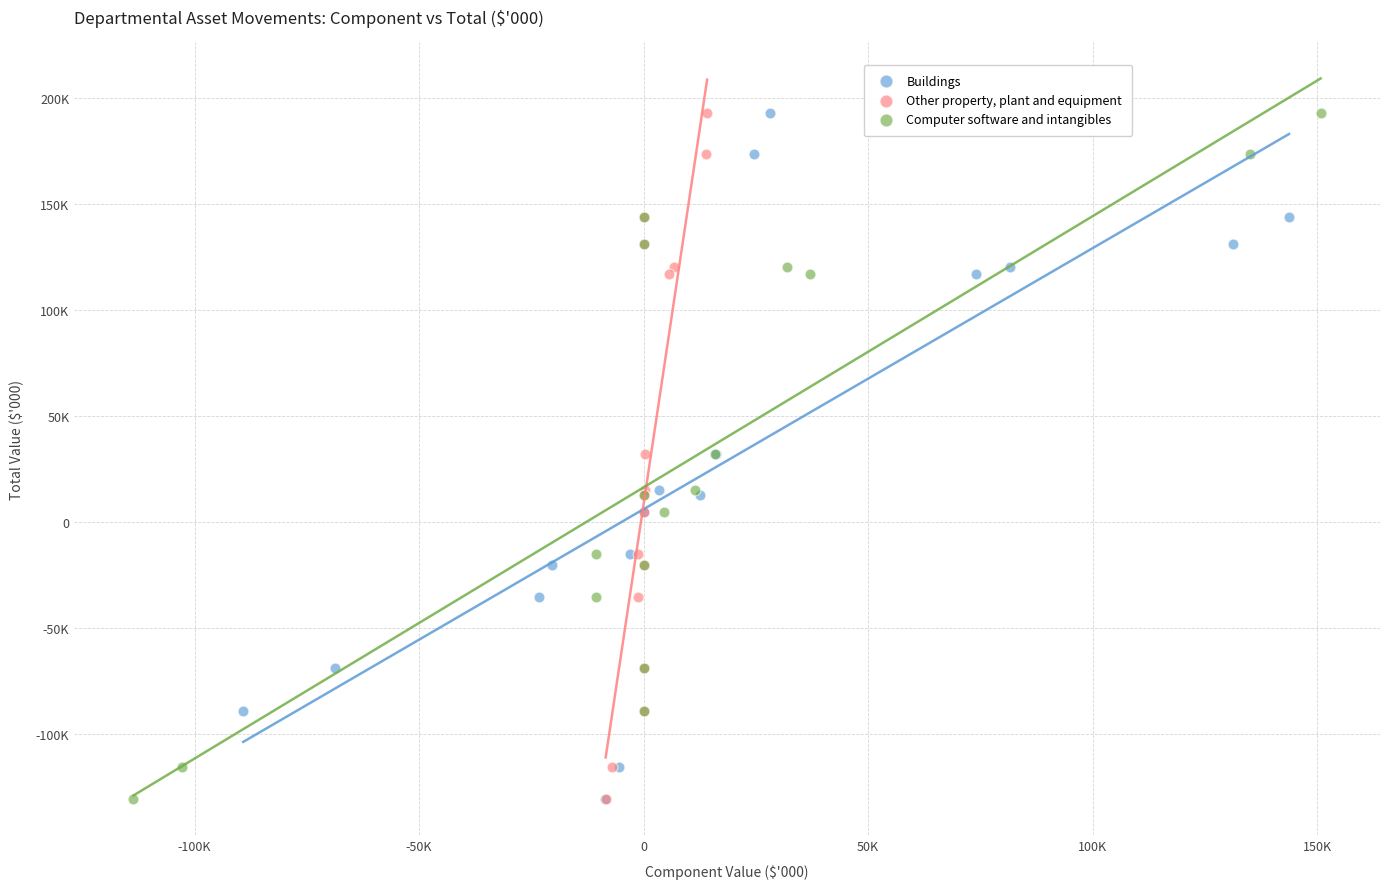

What are all the series names shown in the legend?

Buildings, Other property, plant and equipment, Computer software and intangibles